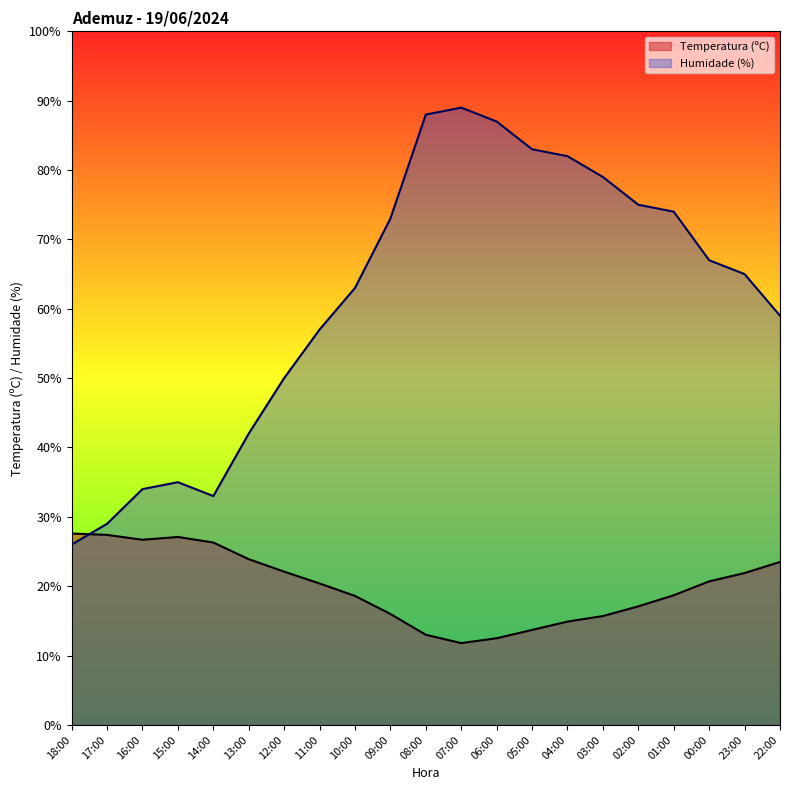

How many lines are shown in the chart?

2